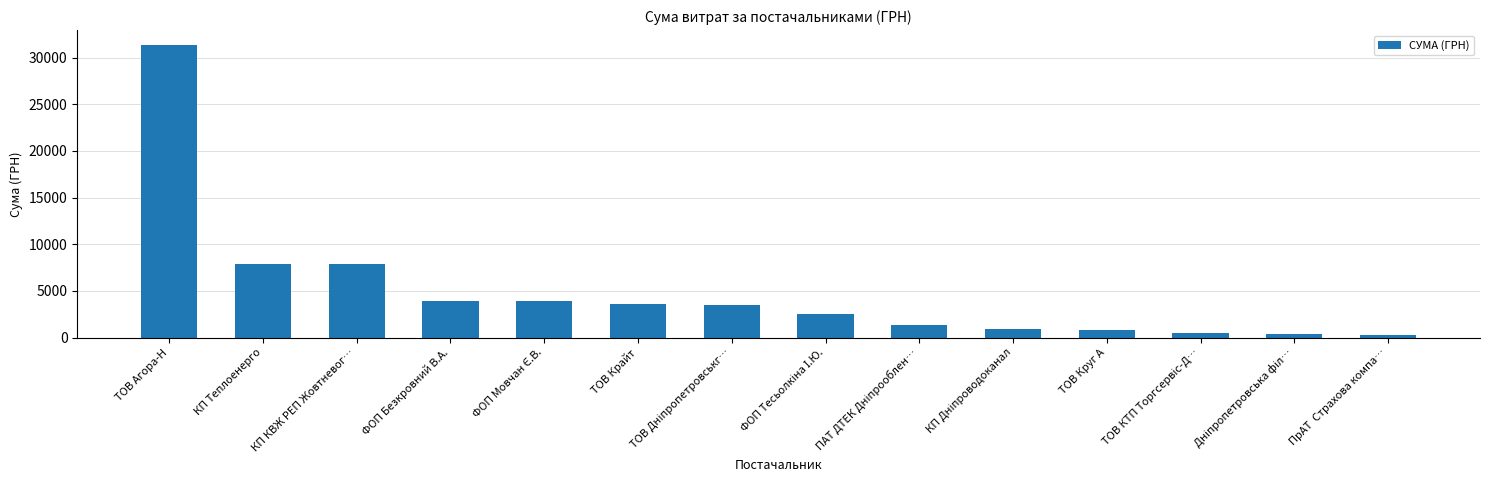

Does the chart contain stacked bars?

No